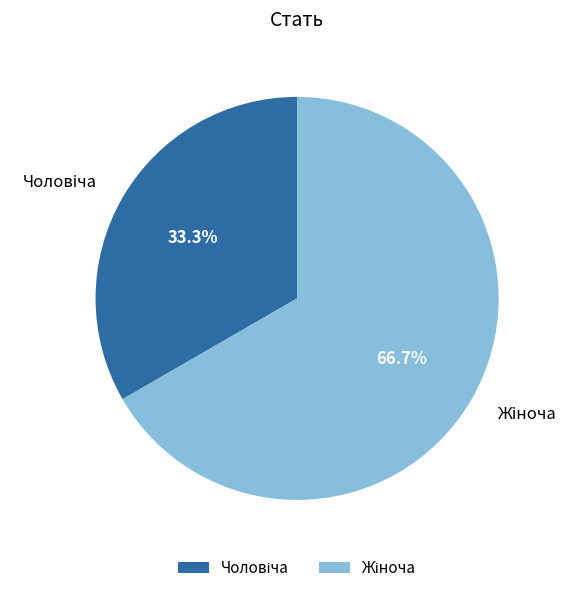

Does any single category account for the majority?

Yes